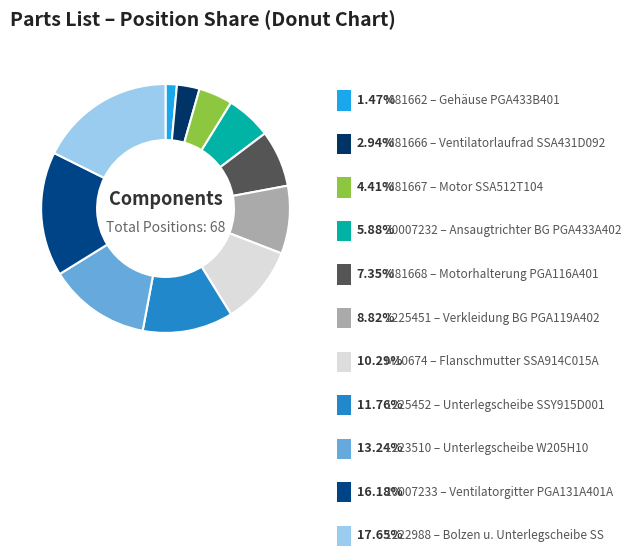

Is 20007233 the majority of the pie?

No